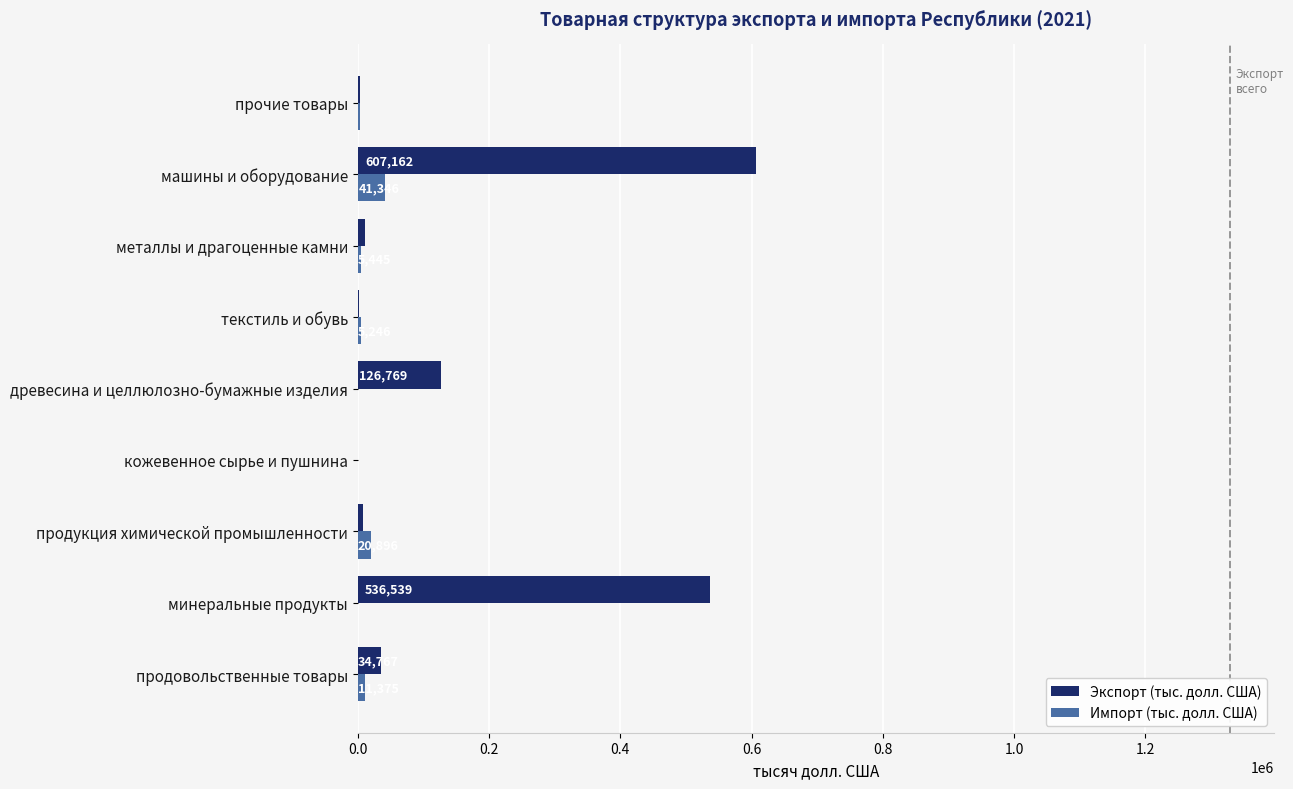

Which category has the highest value in the Импорт (тыс. долл. США) series?

машины и оборудование